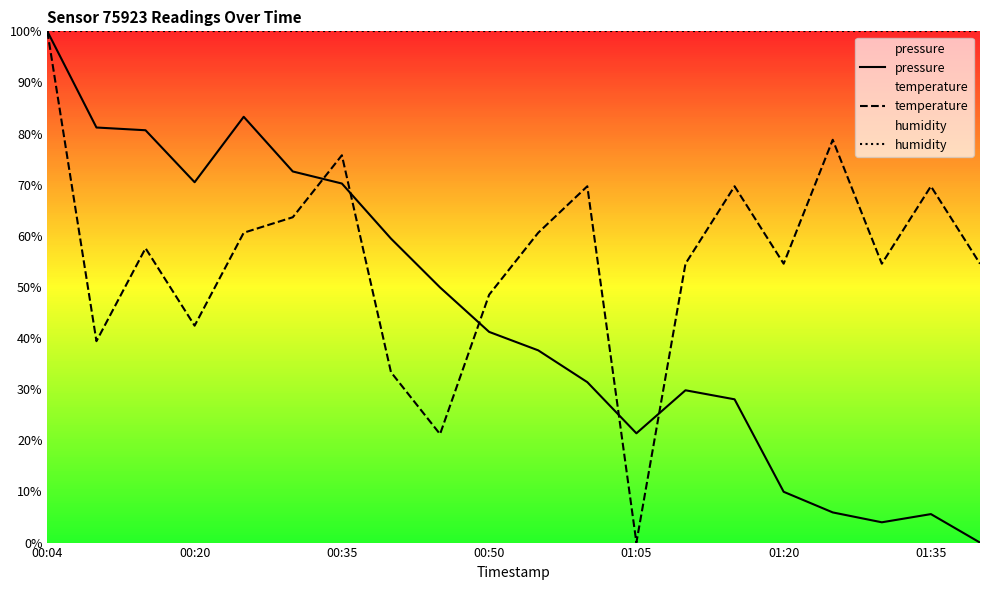

List the series in order of their peak value, highest first.

pressure, temperature, humidity